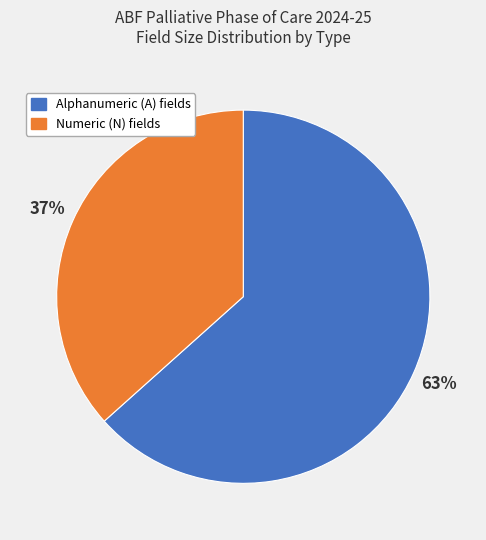

Is there a majority slice in this chart?

Yes